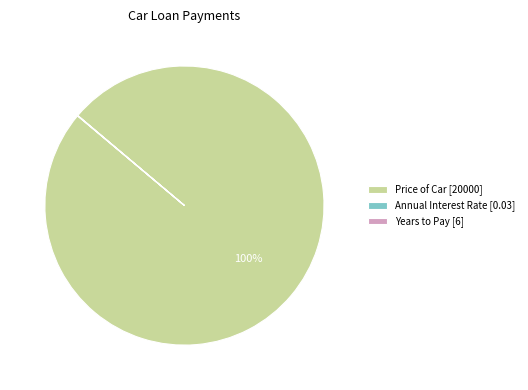

Is there a majority slice in this chart?

Yes